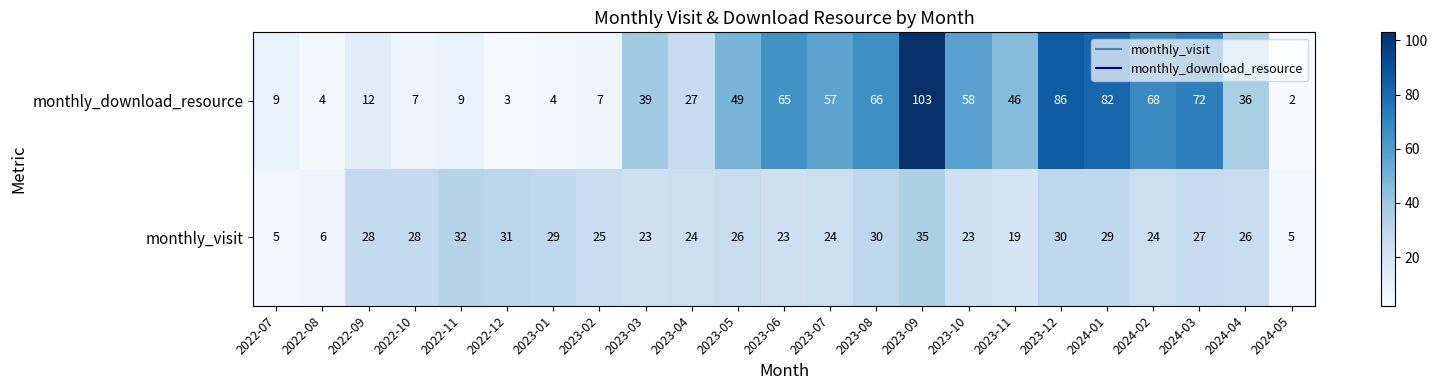

Which label corresponds to the largest value in the chart?

2023-09